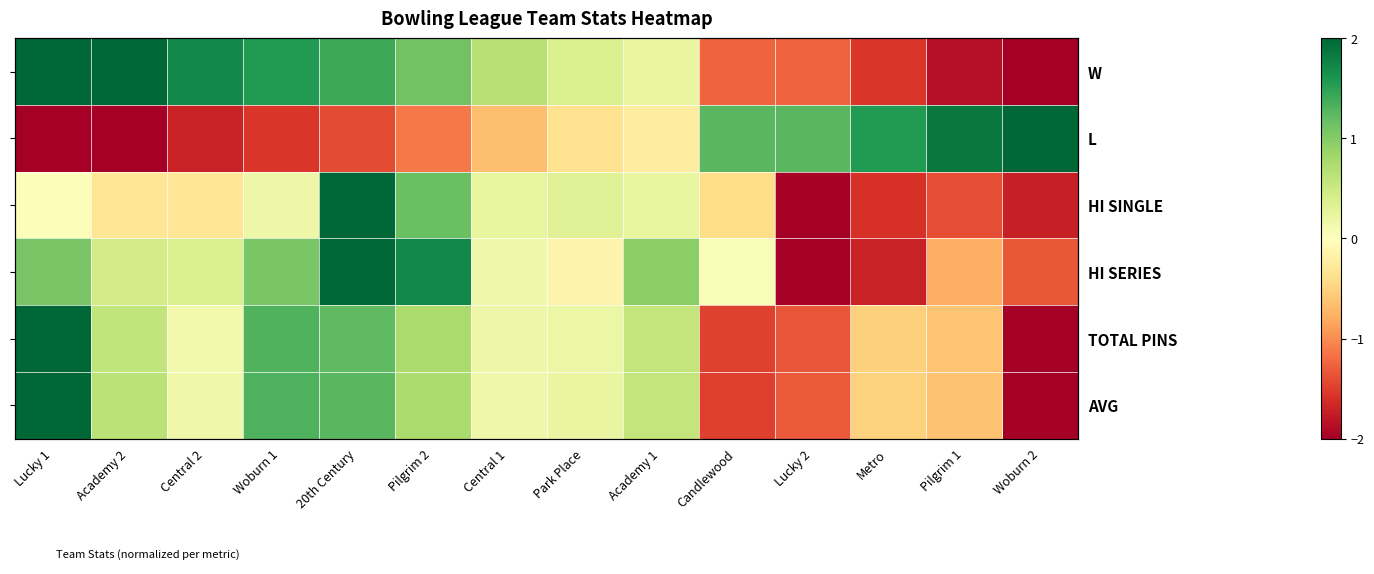

At Lucky 2, list the series in order from largest to smallest.

L, W, AVG, TOTAL PINS, HI SINGLE, HI SERIES